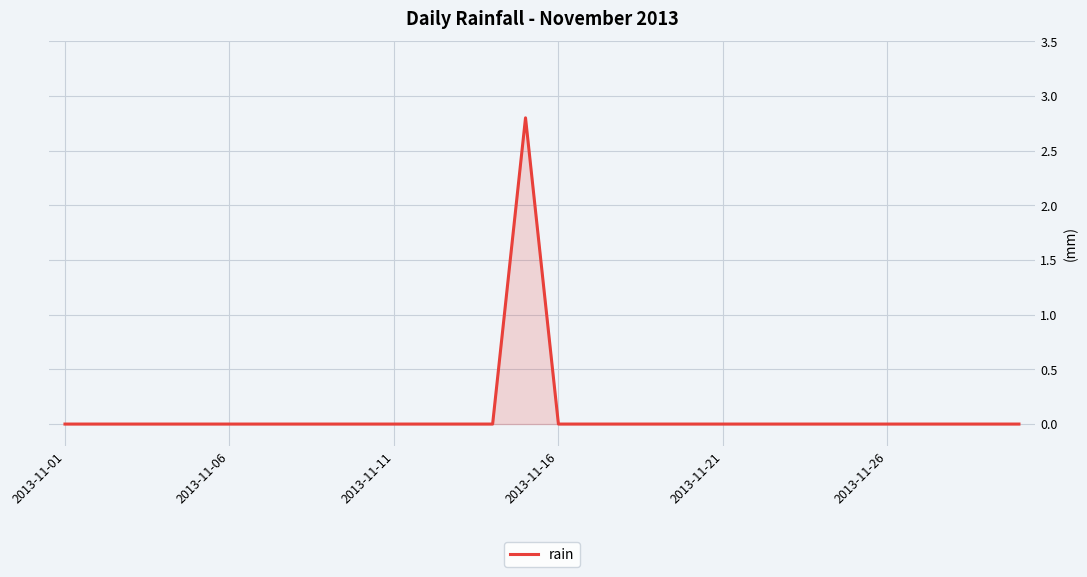

What is the greatest value displayed?

2.8